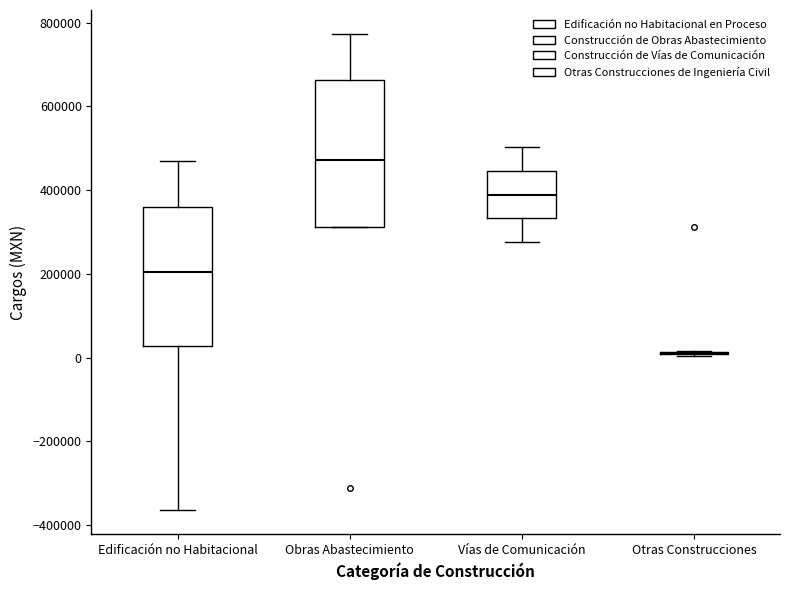

Reading left to right, read every box against the y-axis: the position of its median line, the range the box covers, and the ends of its whiskers. The values are not printed on the chart, so give them approximately, as read against the axis.

Edificación no Habitacional: median 200000, box 20000 to 360000, whiskers -360000 to 460000
Obras Abastecimiento: median 480000, box 320000 to 660000, whiskers 320000 to 780000
Vías de Comunicación: median 380000, box 340000 to 440000, whiskers 280000 to 500000
Otras Construcciones: box collapsed to a line at 20000, whiskers 0 to 20000